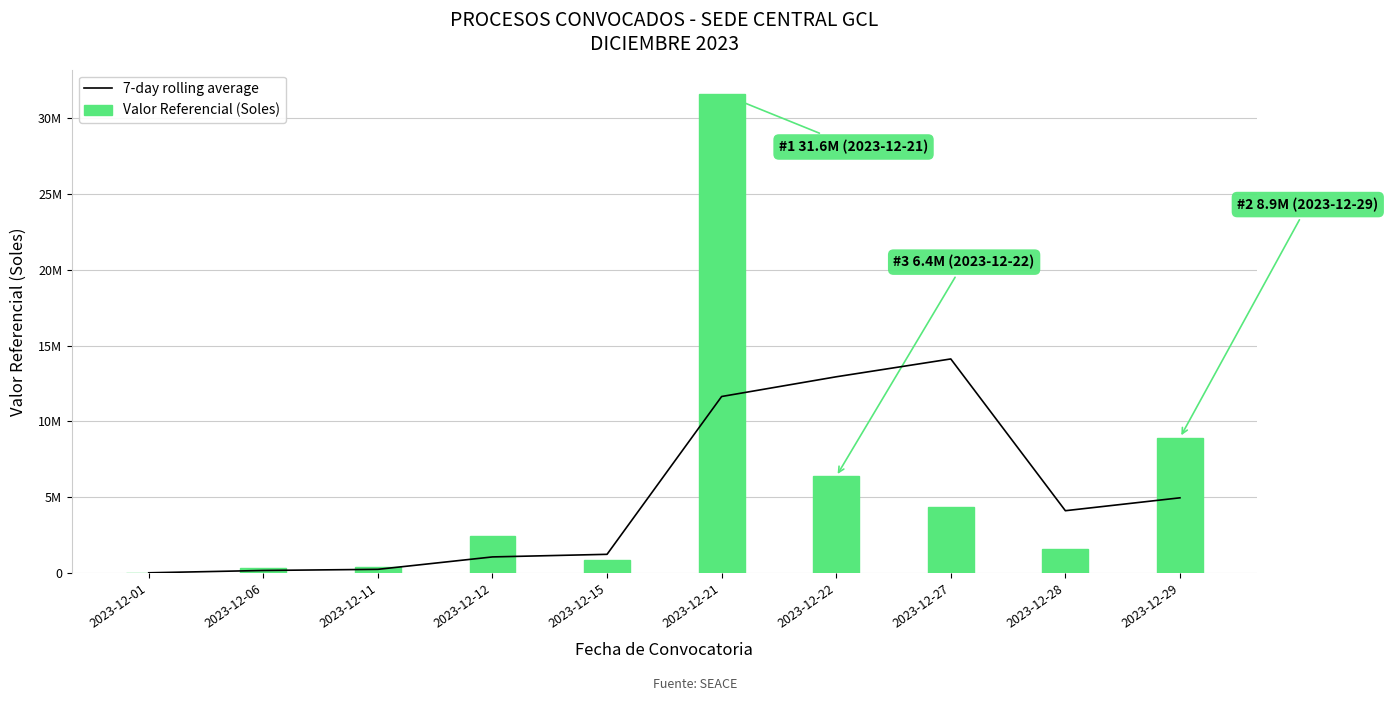

Between 2023-12-28 and 2023-12-11, which is larger?

2023-12-28